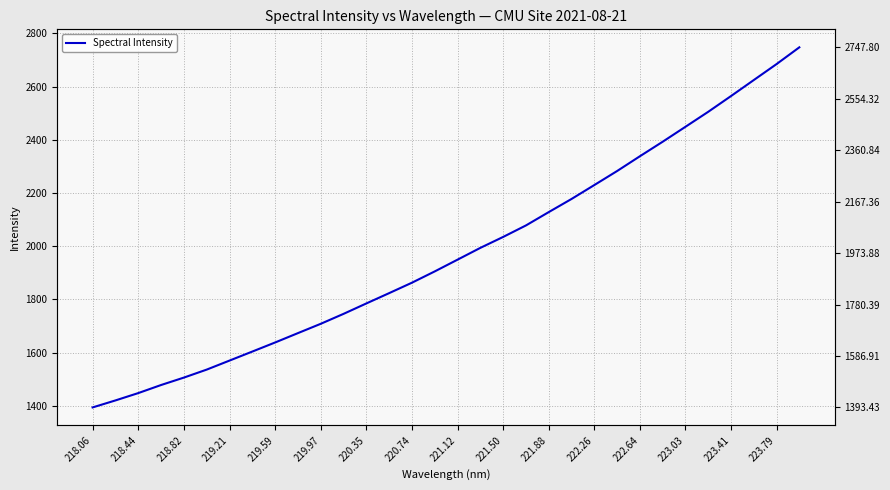

How many data points are less than 1949?

16